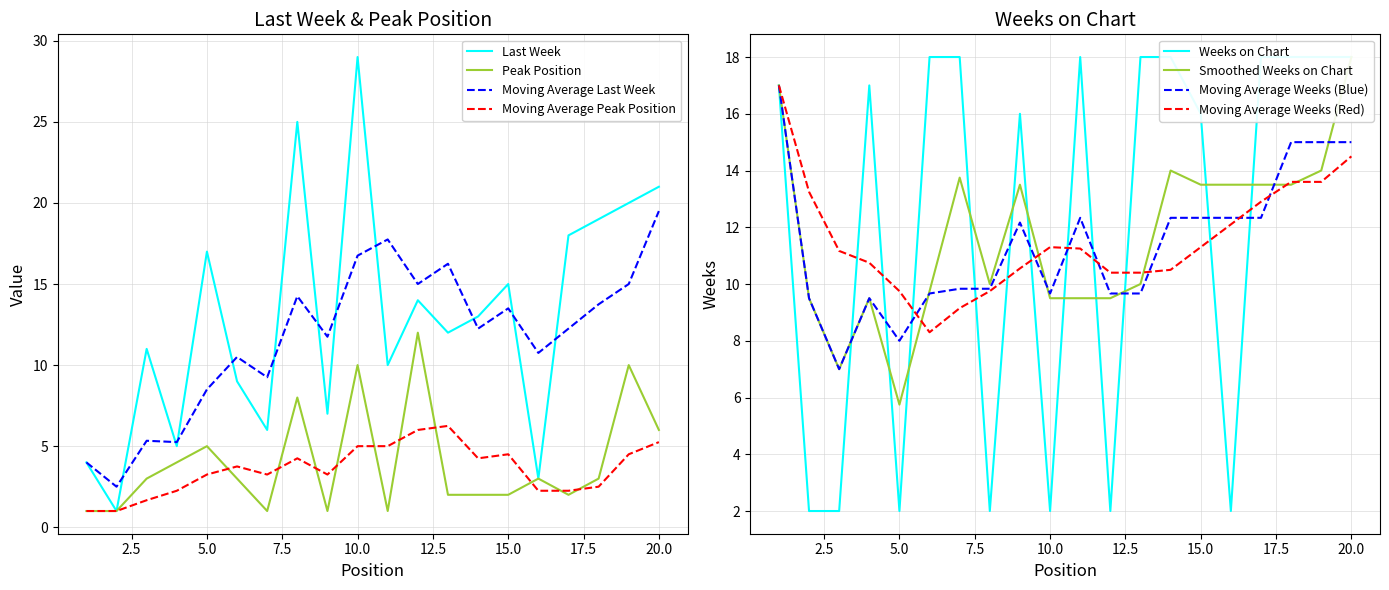

Reading left to right, transcribe all the data shown in this chart.

Last Week: 1=4	2=1	3=11	4=5	5=17	6=9	7=6	8=25	9=7	10=29	11=10	12=14	13=12	14=13	15=15	16=3	17=18	18=19	19=20	20=21
Peak Position: 1=1	2=1	3=3	4=4	5=5	6=3	7=1	8=8	9=1	10=10	11=1	12=12	13=2	14=2	15=2	16=3	17=2	18=3	19=10	20=6
Weeks on Chart: 1=17	2=2	3=2	4=17	5=2	6=18	7=18	8=2	9=16	10=2	11=18	12=2	13=18	14=18	15=16	16=2	17=18	18=18	19=18	20=18